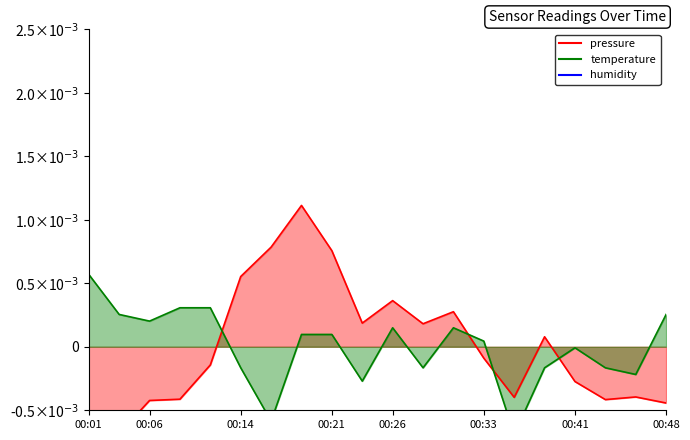

Which series changed the most between 00:14 and 00:16?

temperature